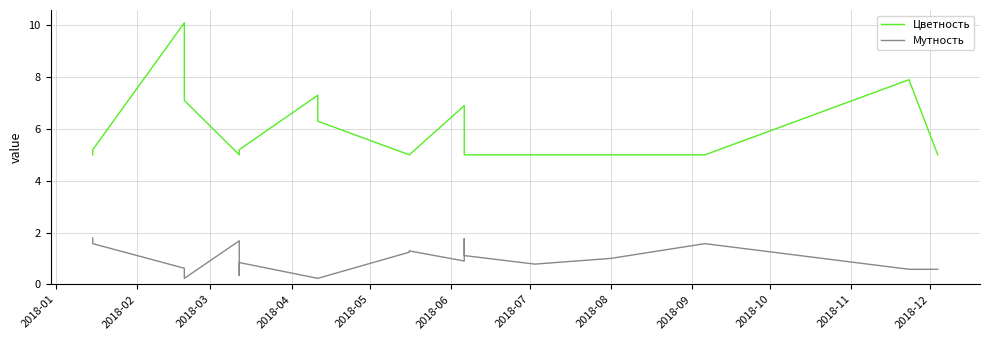

Does the chart display data point markers on the line(s)?

No